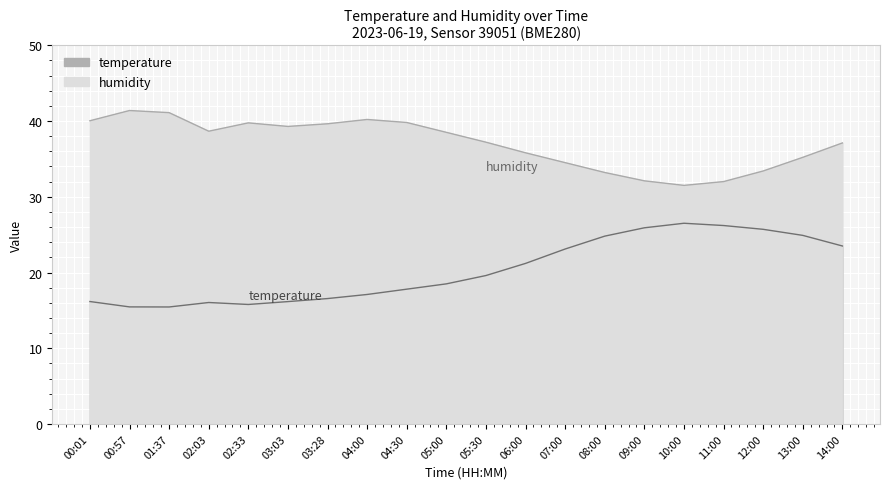

How many lines are shown in the chart?

2